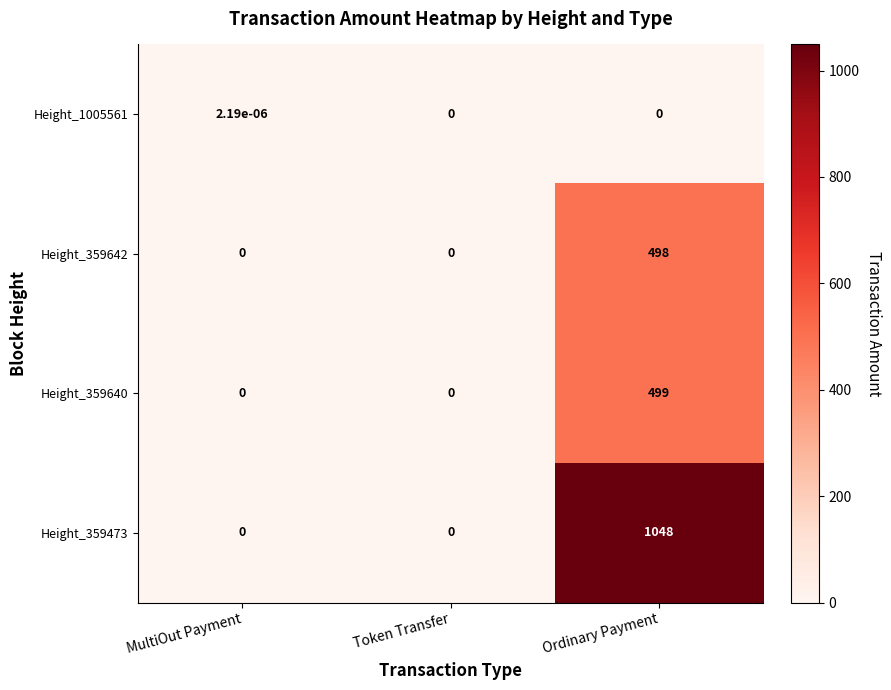

At which category is the sum across all series the highest?

Ordinary Payment